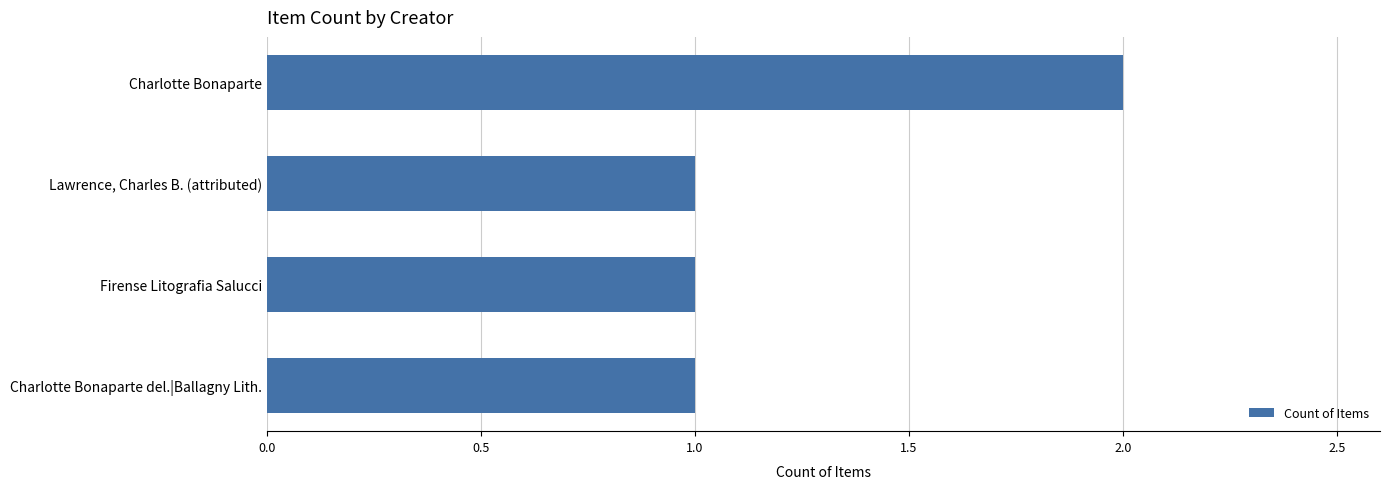

The value at Firense Litografia Salucci is 2. True or false?

False